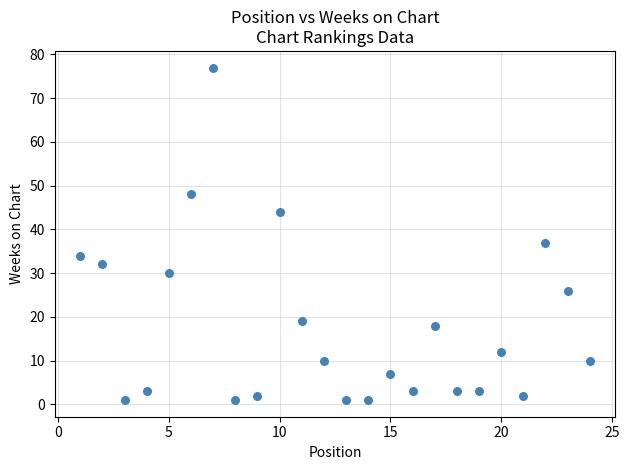

What Y value in the scatter plot is closest to 39?

37